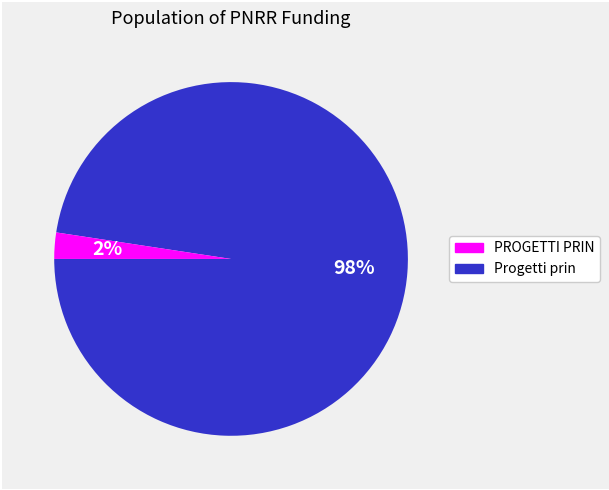

How many slices are in this pie chart?

2